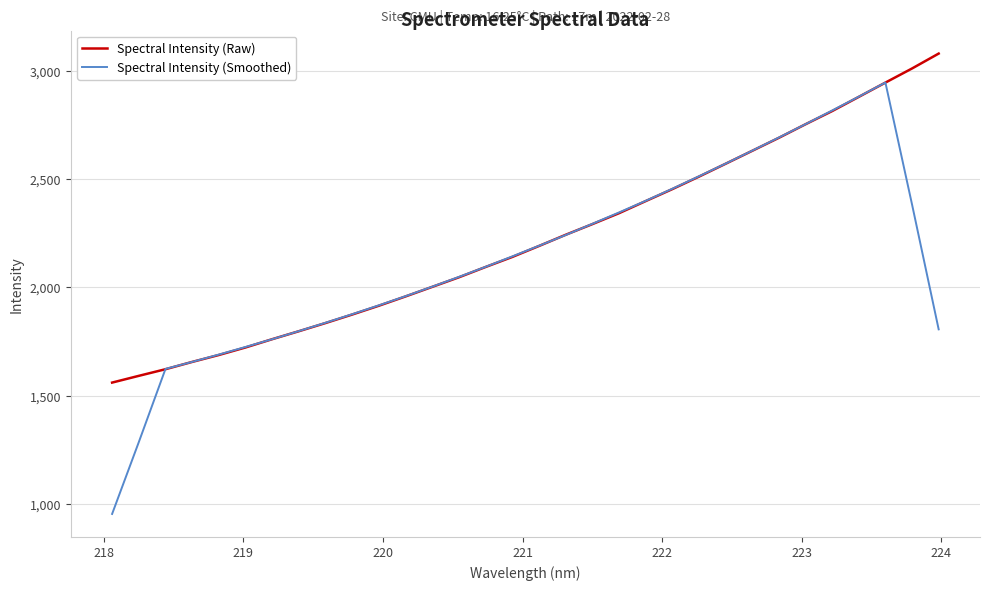

Rank the series by their maximum value, from lowest to highest.

Spectral Intensity (Smoothed), Spectral Intensity (Raw)